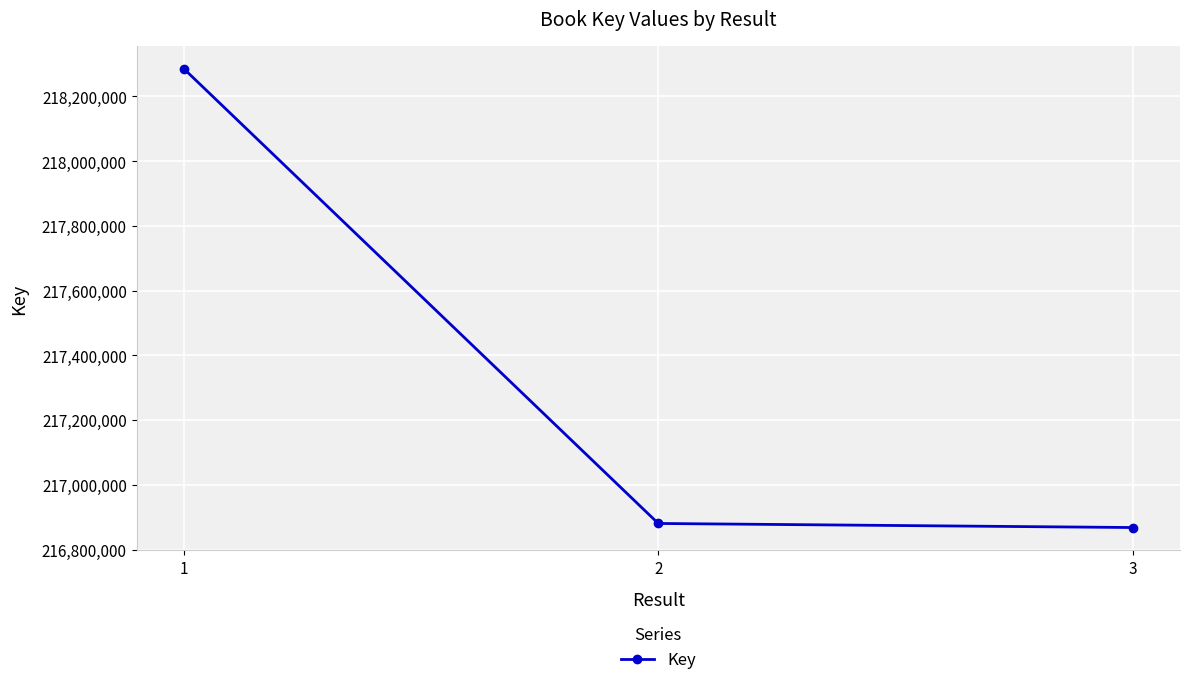

What is the ratio of the value at 2 to the value at 1?

1.0